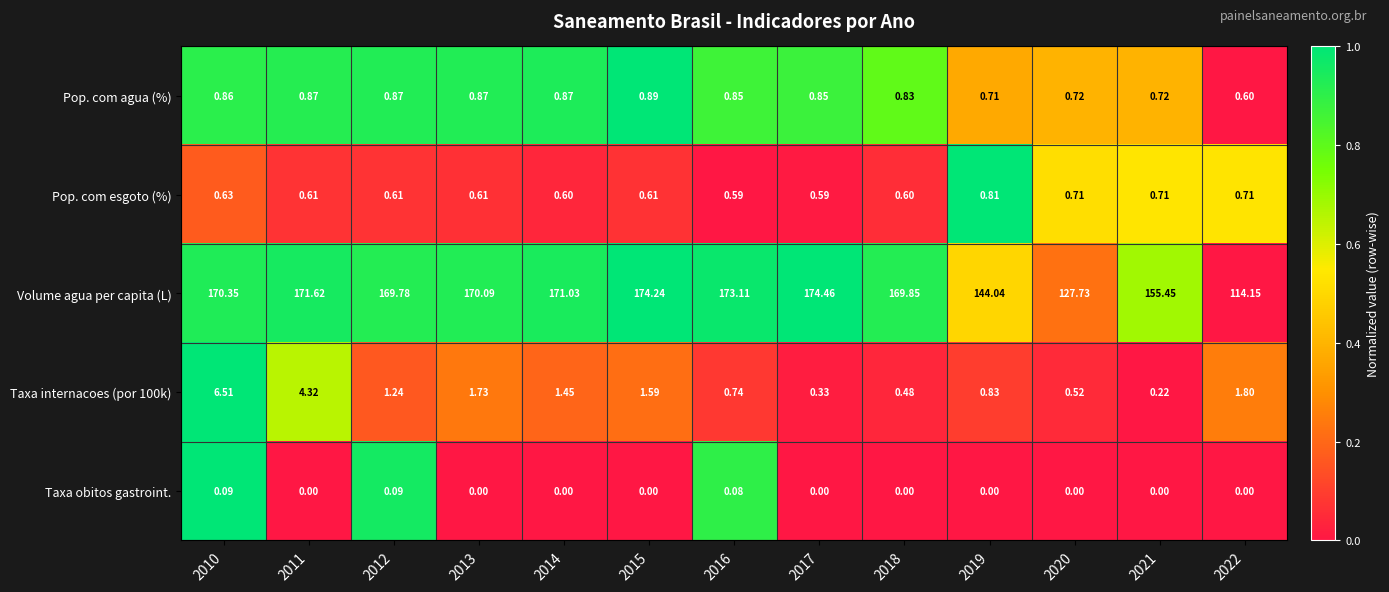

Is the value of Taxa obitos gastroint. at 2018 greater than the value of Volume agua per capita (L) at 2022?

No